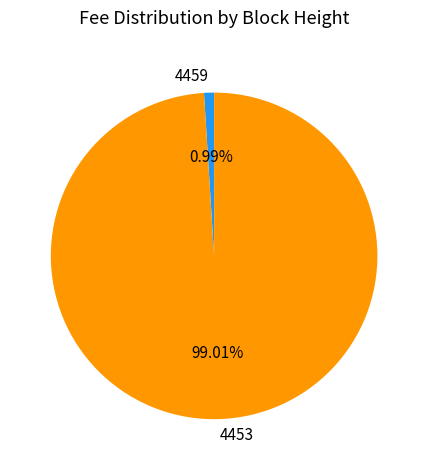

What percentage is the 4459 slice, to the nearest percent?

1%